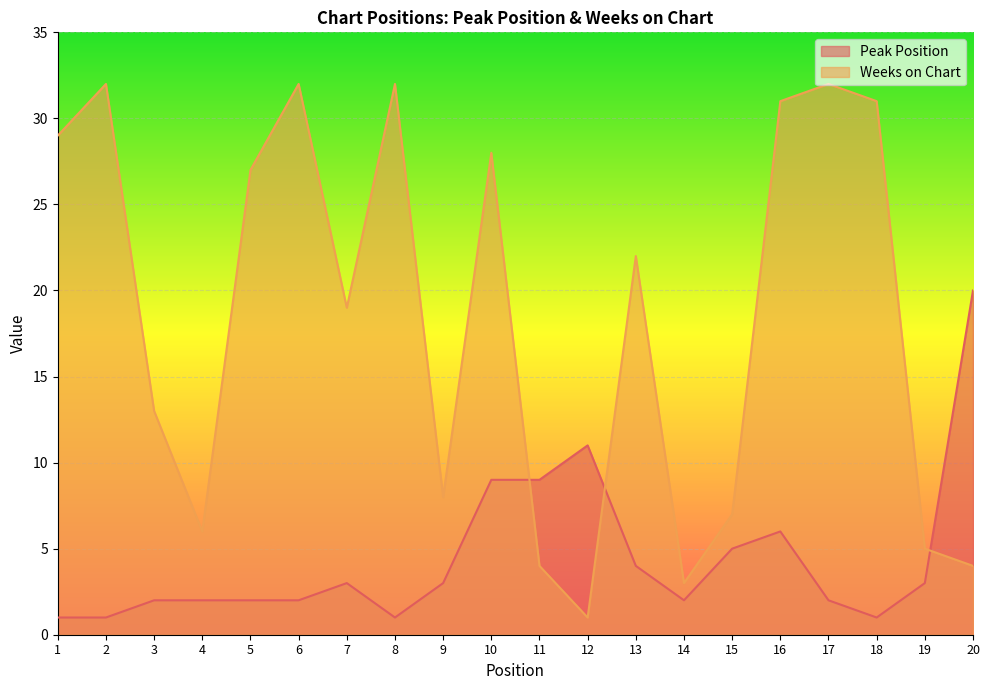

What is the value of the Weeks on Chart point at the 6th from the left?

32